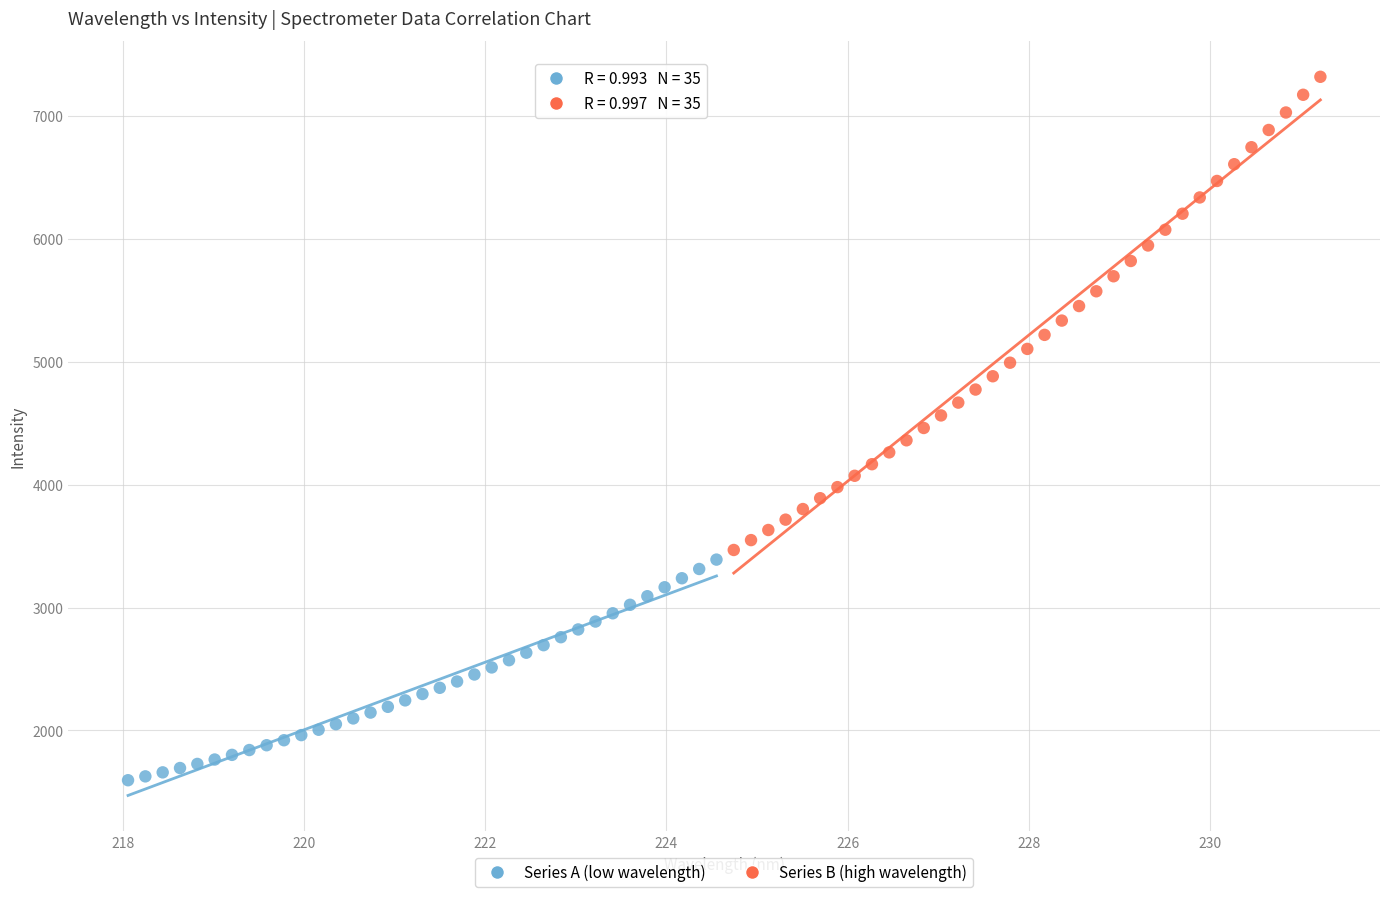

Which series reaches the minimum Y coordinate?

Series A (low wavelength)